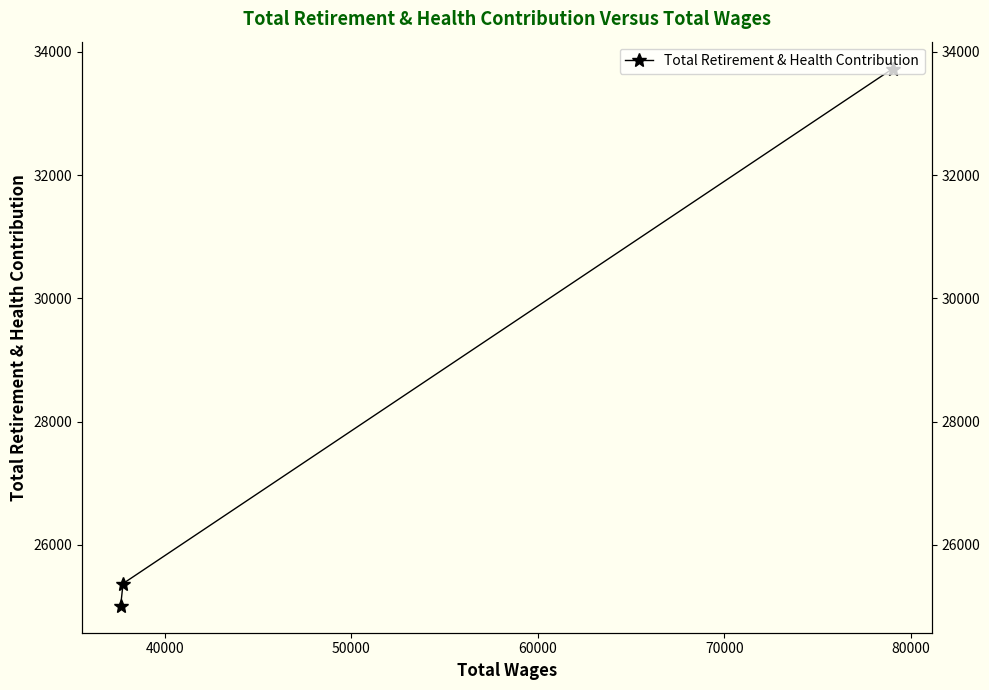

Does the chart have visible grid lines?

No